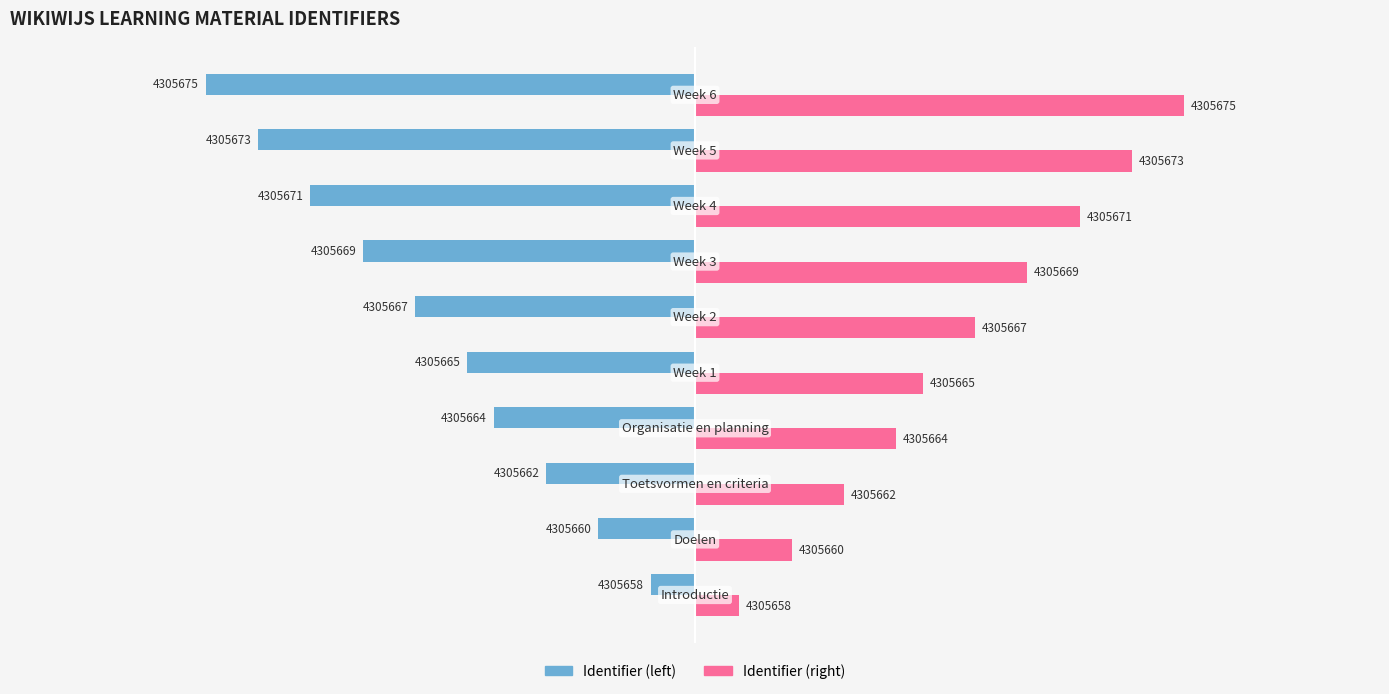

List the series in order of their peak value, highest first.

Identifier (right), Identifier (left)